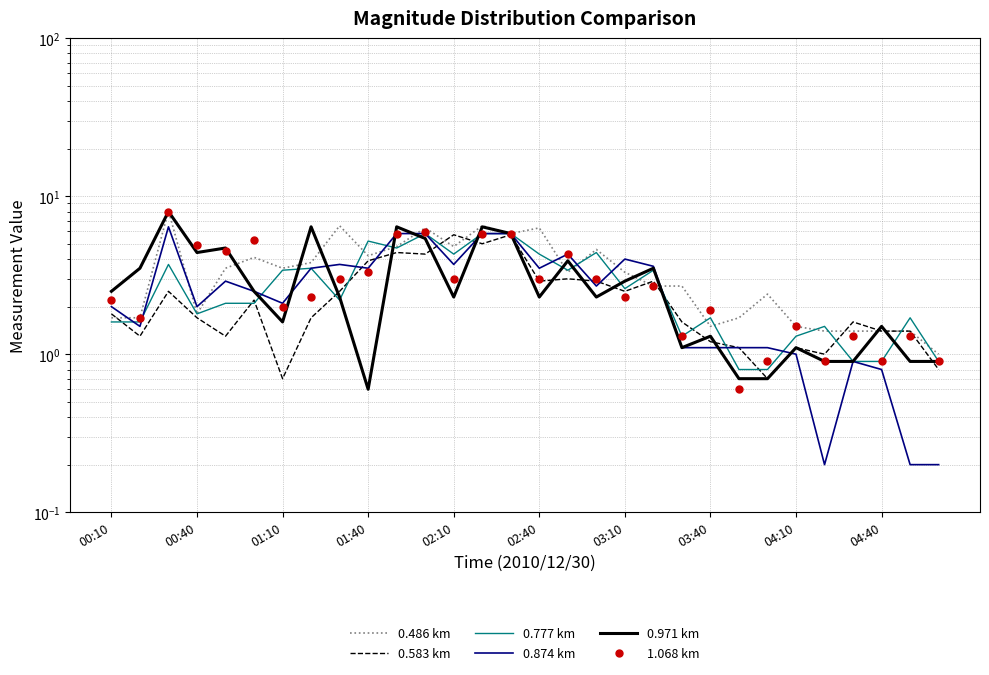

Count the number of data series in this chart.

6